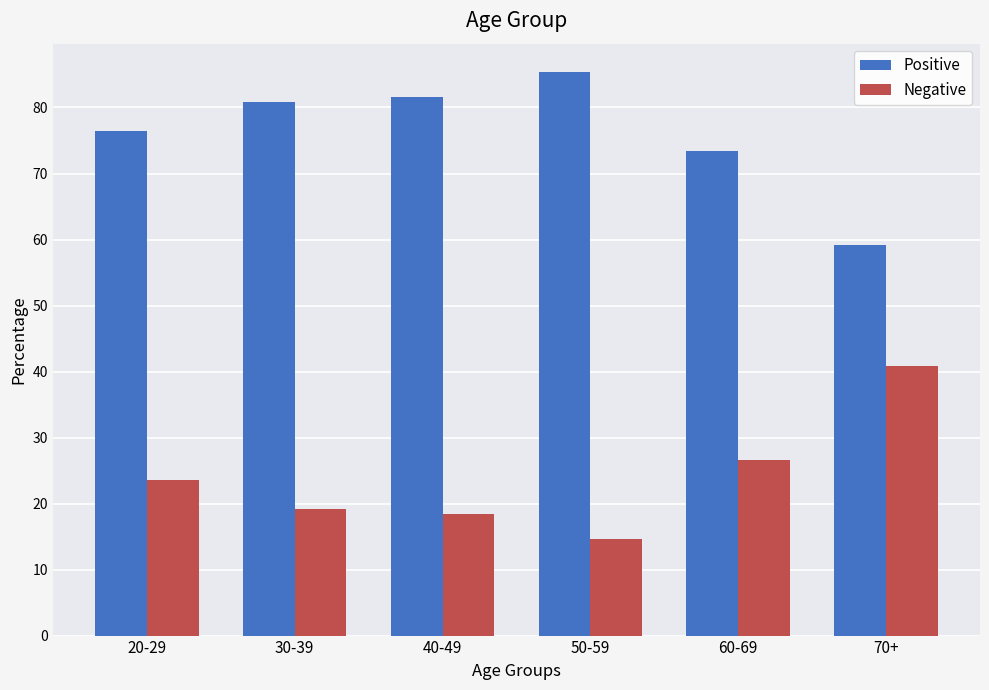

Reading left to right, transcribe all the data shown in this chart.

Positive: 20-29=76.4	30-39=80.8	40-49=81.6	50-59=85.4	60-69=73.4	70+=59.2
Negative: 20-29=23.6	30-39=19.2	40-49=18.4	50-59=14.6	60-69=26.6	70+=40.8